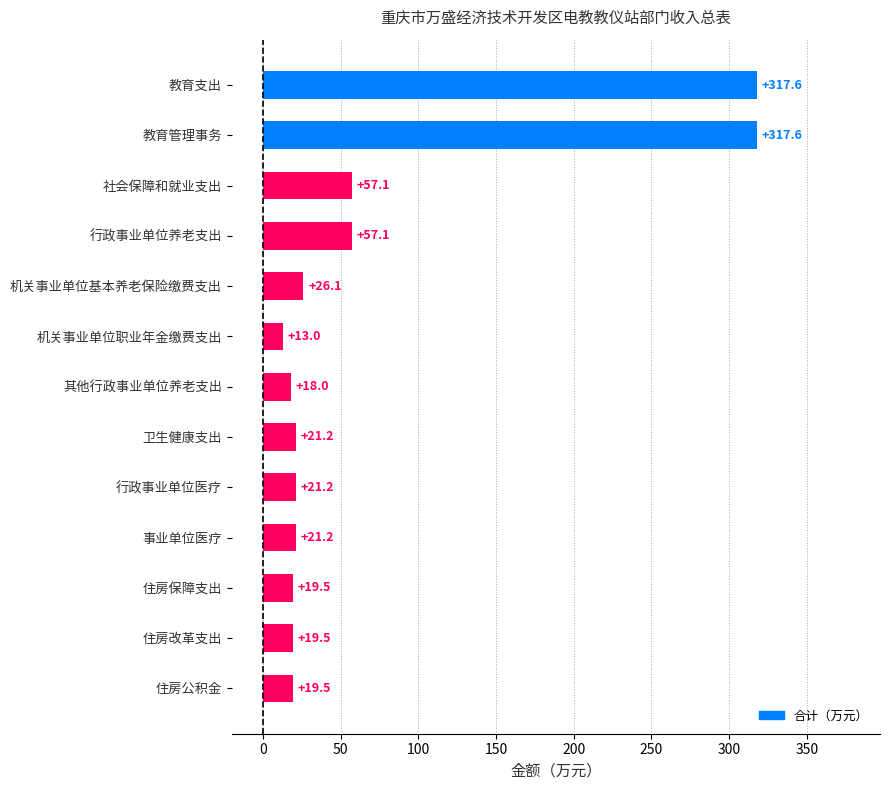

Which has a higher value, 住房公积金 or 教育管理事务?

教育管理事务